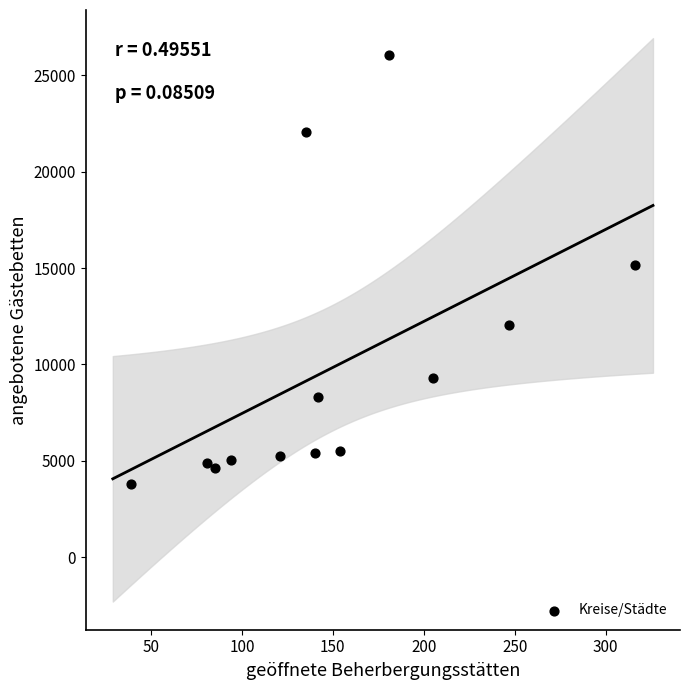

What is the range of X values (max minus min)?

277